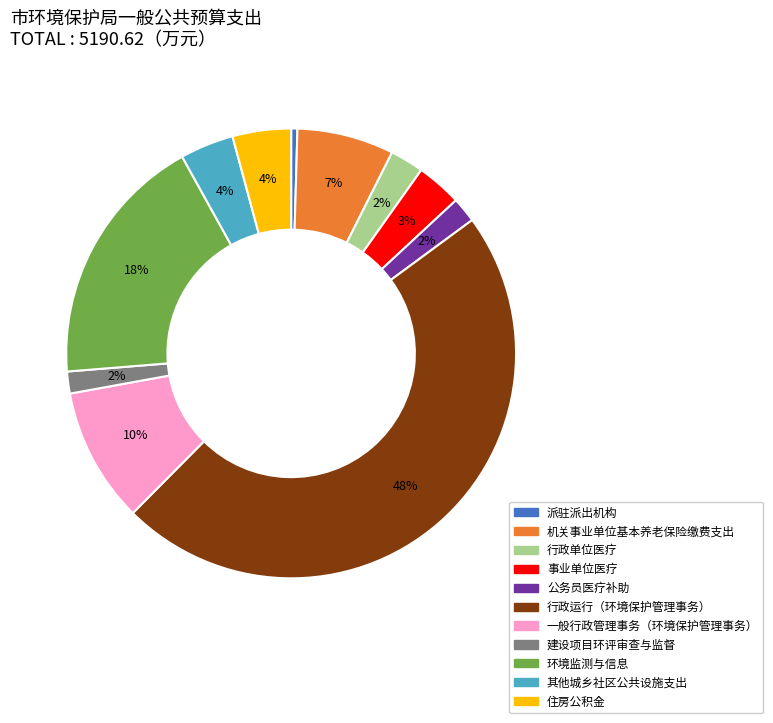

How many slices are in this pie chart?

11